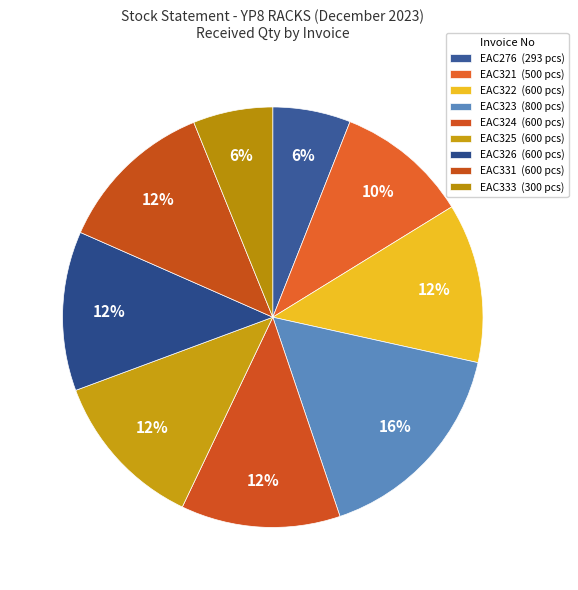

What is the largest slice in the pie chart?

EAC323